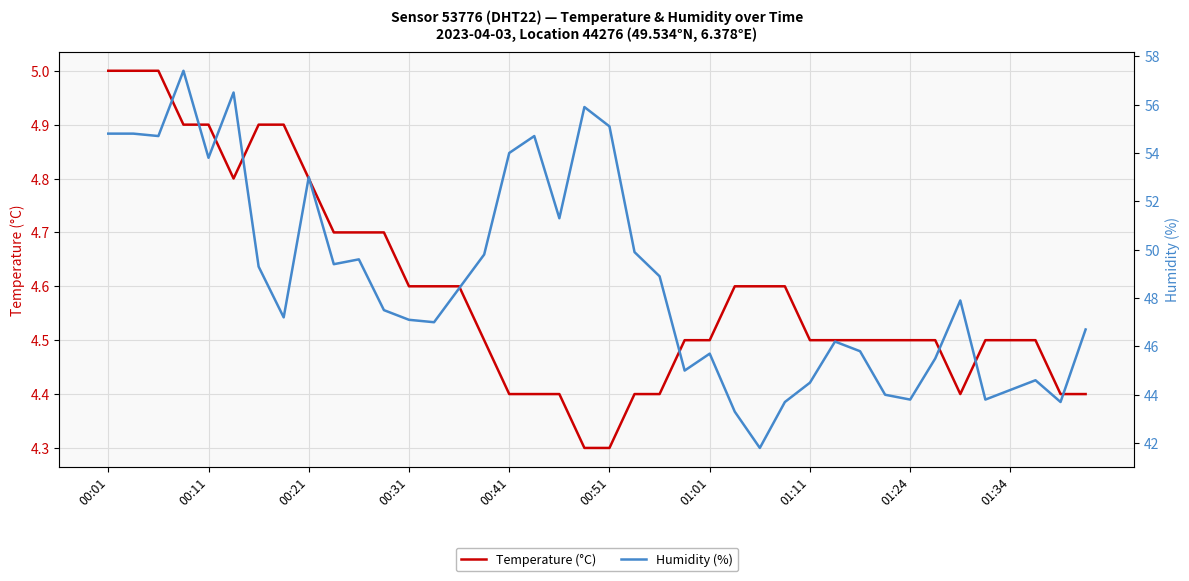

True or false: Humidity (%) and Temperature (°C) intersect in this chart.

False